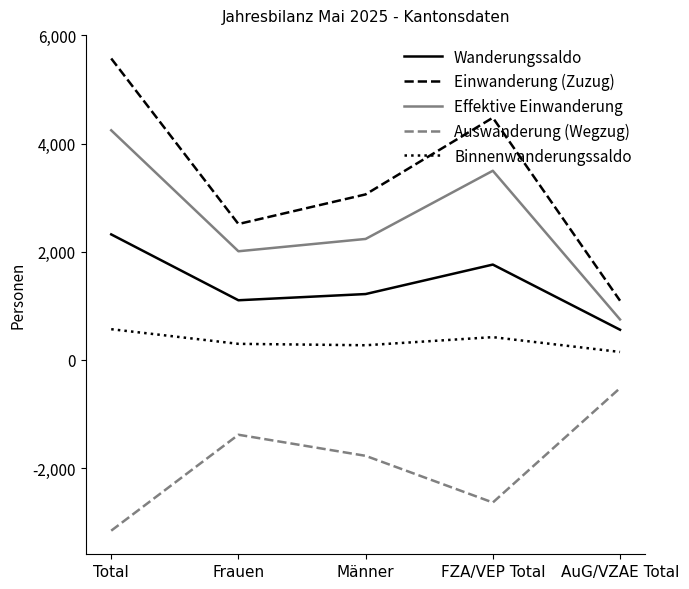

True or false: Einwanderung (Zuzug) and Effektive Einwanderung intersect in this chart.

False